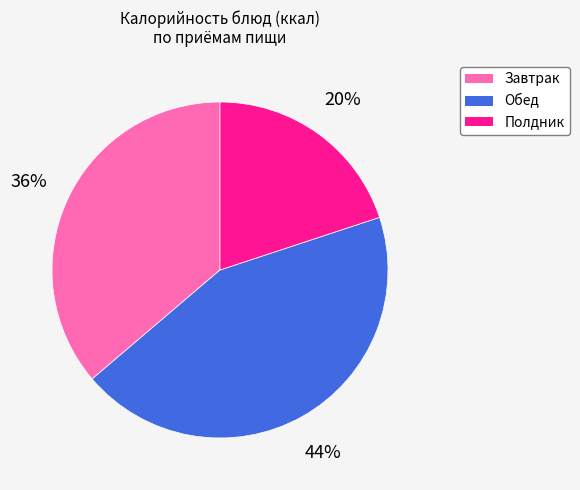

Which has a higher value, Полдник or Завтрак?

Завтрак